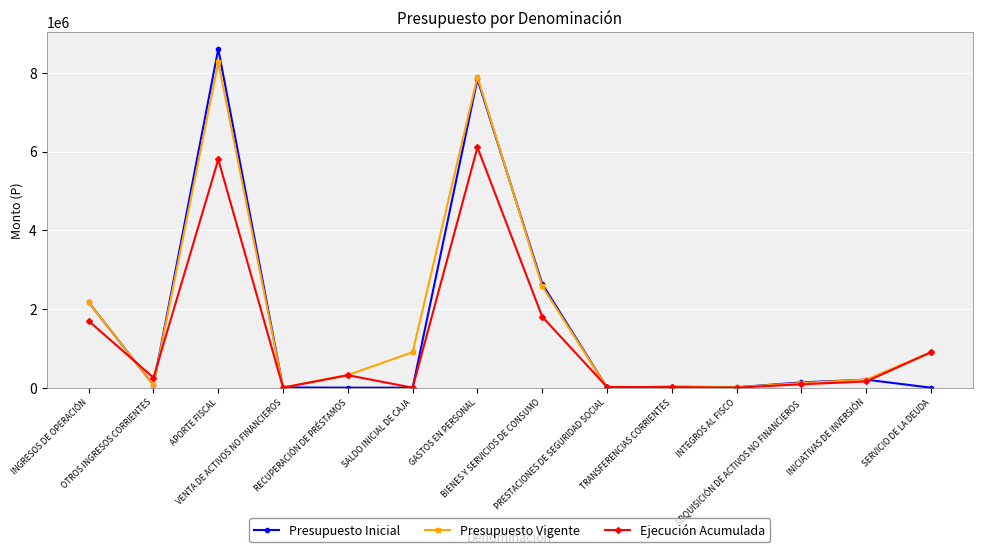

In Ejecución Acumulada, how many points are lower than both neighbors (excluding endpoints)?

4